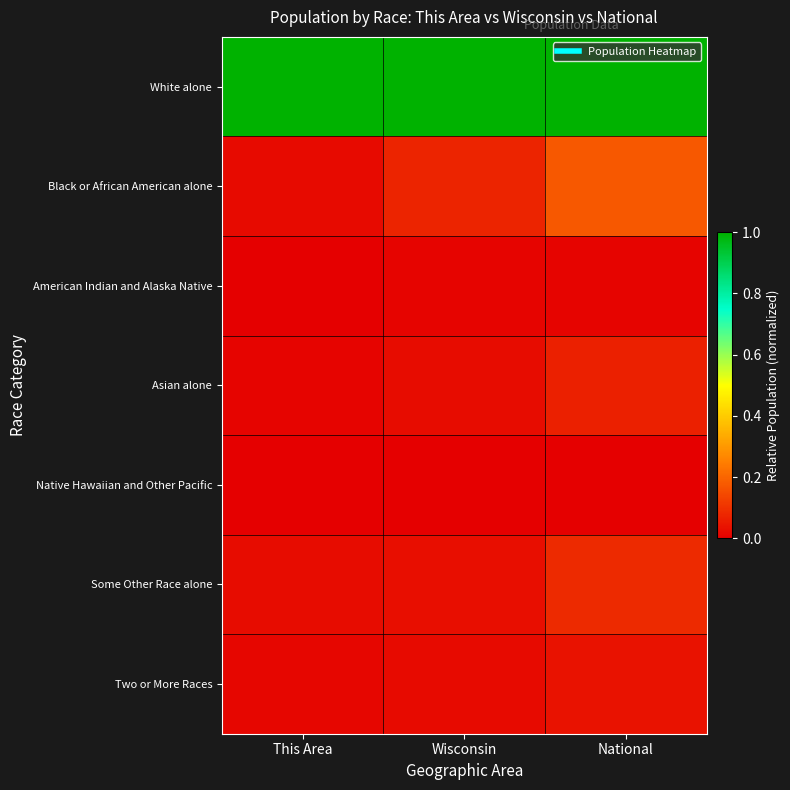

What is the spread (max minus min) of values at Wisconsin?

1.0